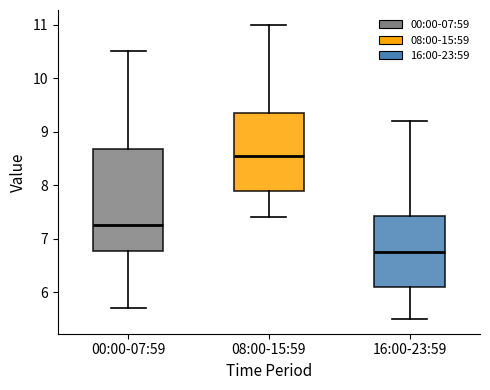

Reading left to right, read every box against the y-axis: the position of its median line, the range the box covers, and the ends of its whiskers. The values are not printed on the chart, so give them approximately, as read against the axis.

00:00-07:59: median 7.3, box 6.8 to 8.7, whiskers 5.7 to 10.5
08:00-15:59: median 8.6, box 7.9 to 9.4, whiskers 7.4 to 11.0
16:00-23:59: median 6.8, box 6.1 to 7.4, whiskers 5.5 to 9.2